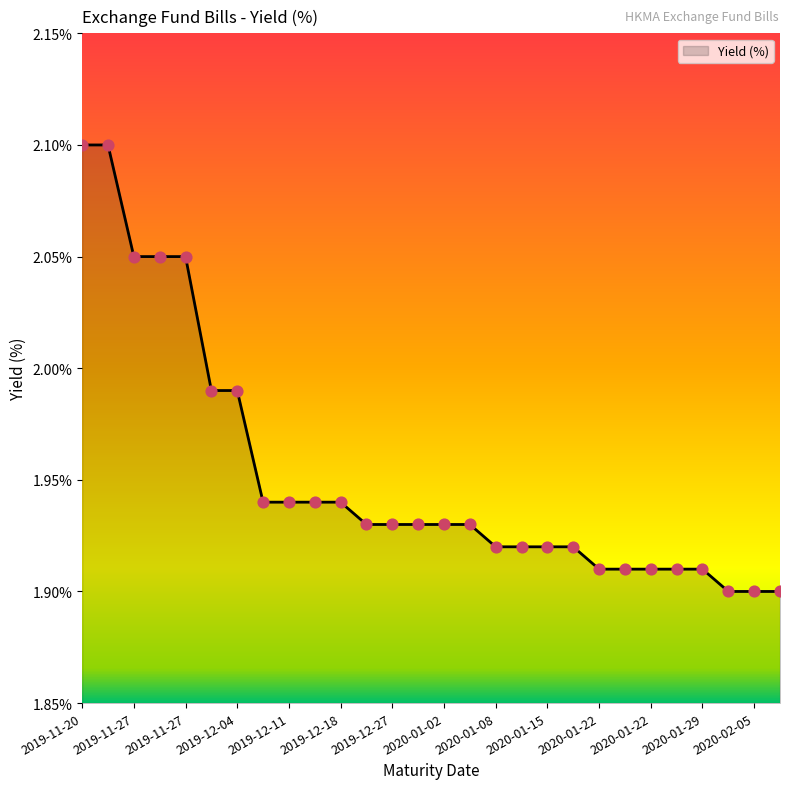

What is the greatest value displayed?

2.1